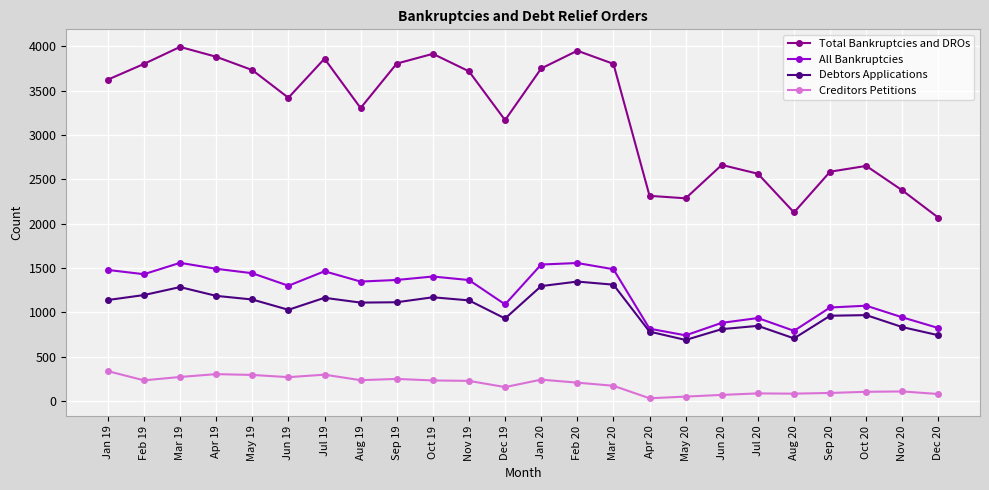

True or false: All Bankruptcies and Total Bankruptcies and DROs cross at least once.

False